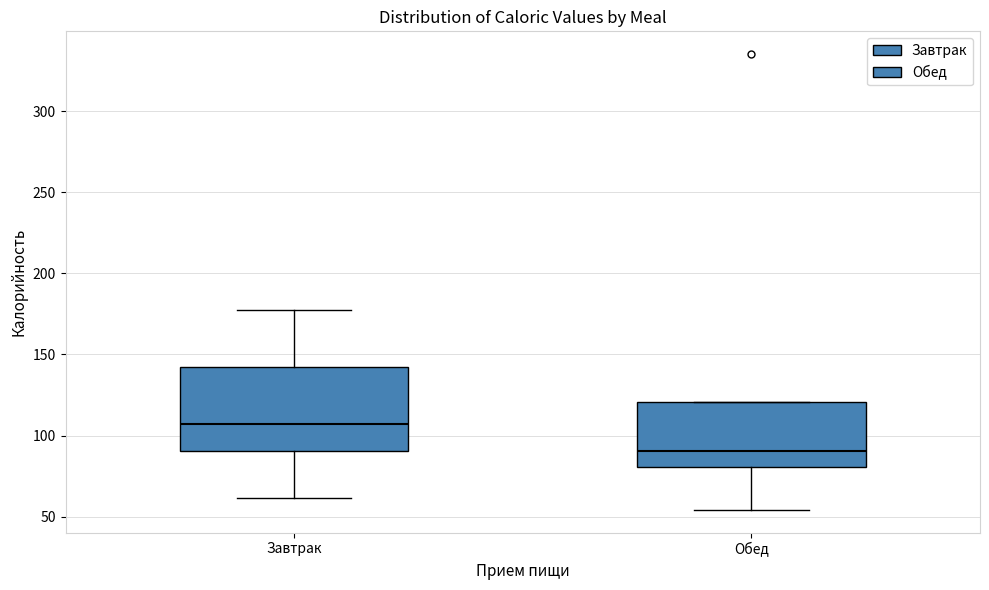

Where does the lower whisker of the box for Завтрак end on the y-axis? The values are not printed on the chart, so give them approximately, as read against the axis.

60